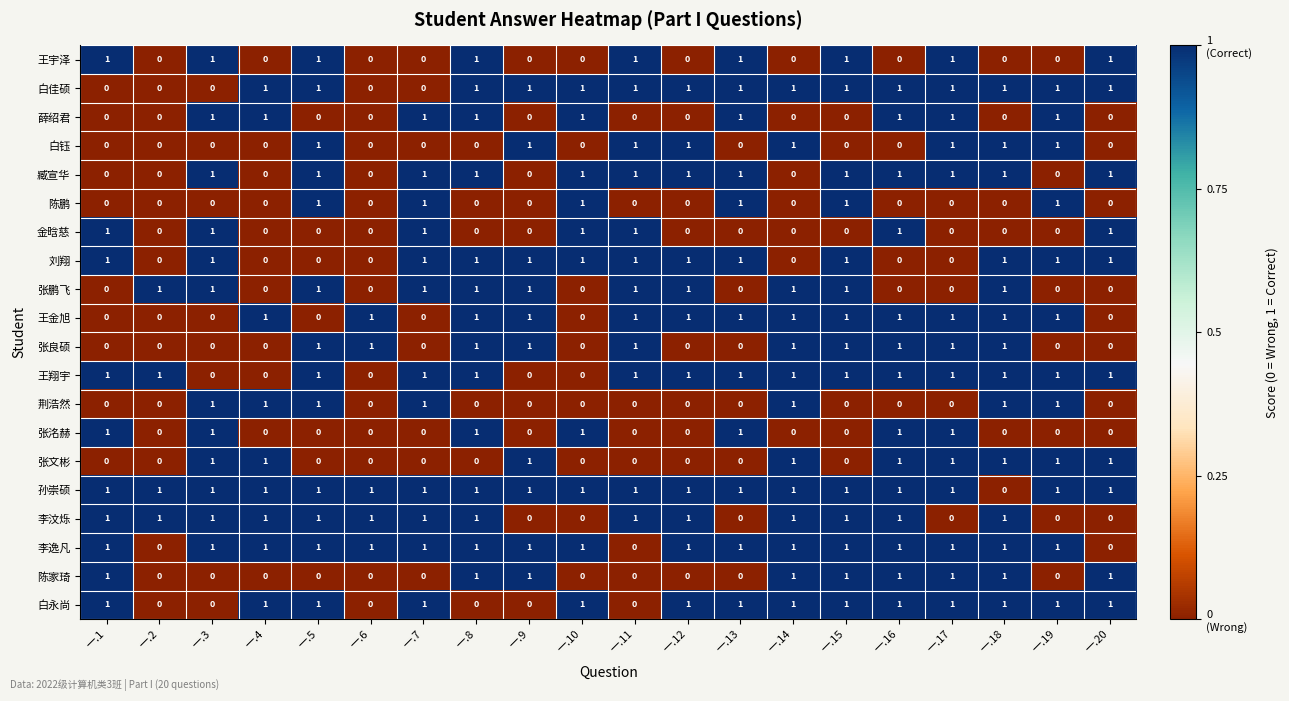

Is it true that 白佳硕 equals 1 at 一.9?

True